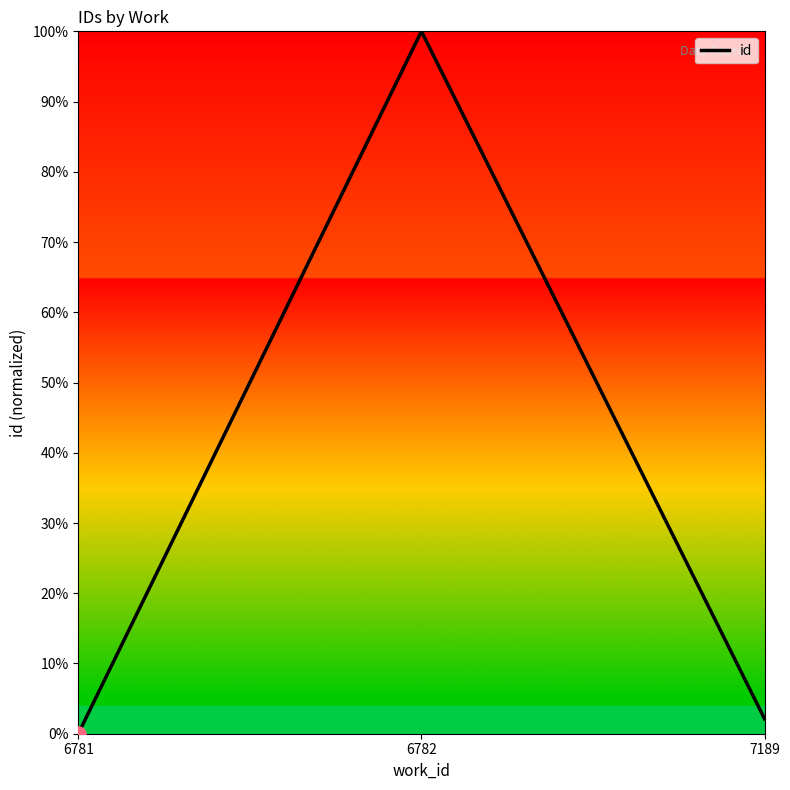

Between 7189 and 6781, which is larger?

7189